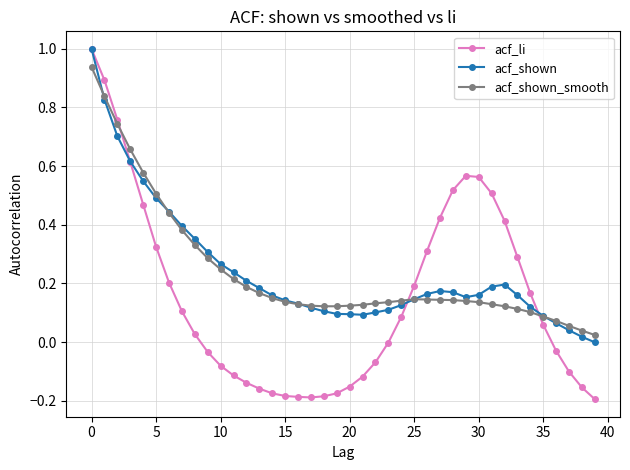

In acf_shown_smooth, how many points are higher than both neighbors (excluding endpoints)?

1